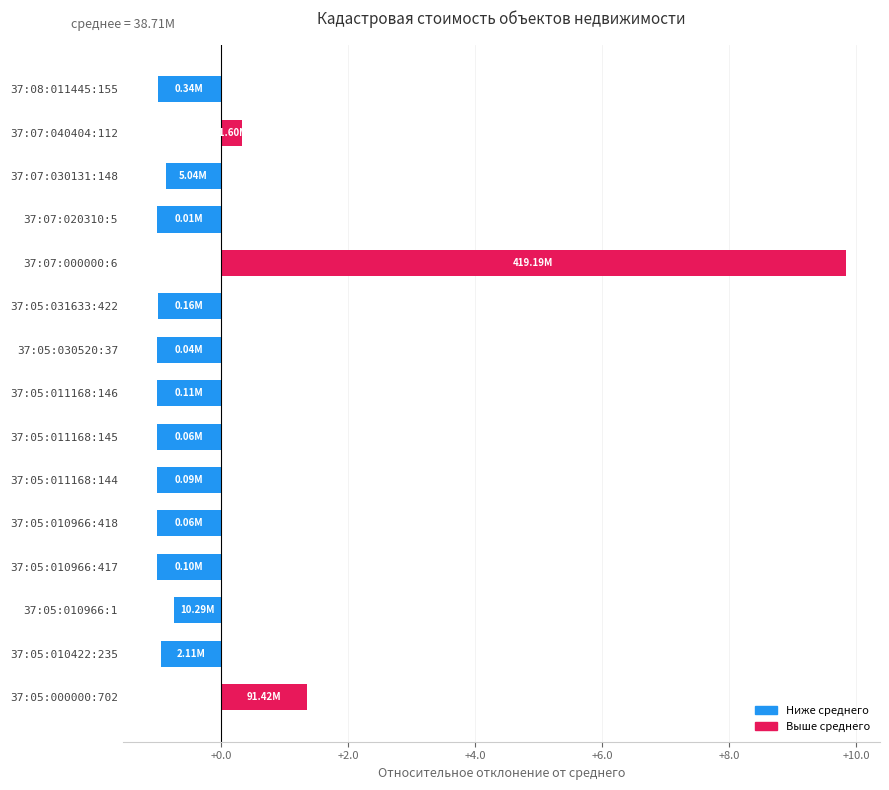

Between 37:05:031633:422 and 37:07:040404:112, which is larger?

37:07:040404:112